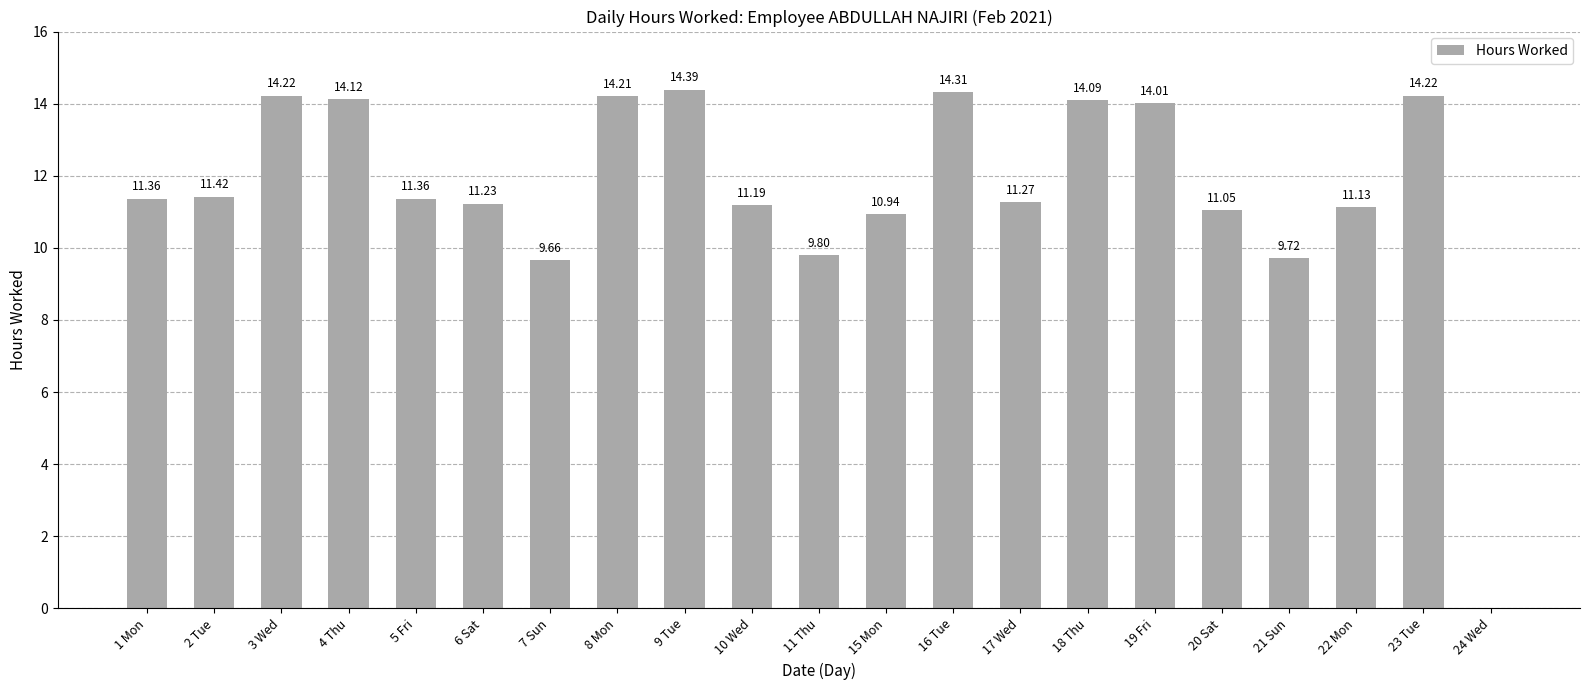

True or false: the data shows 9.7 at 7 Sun.

True